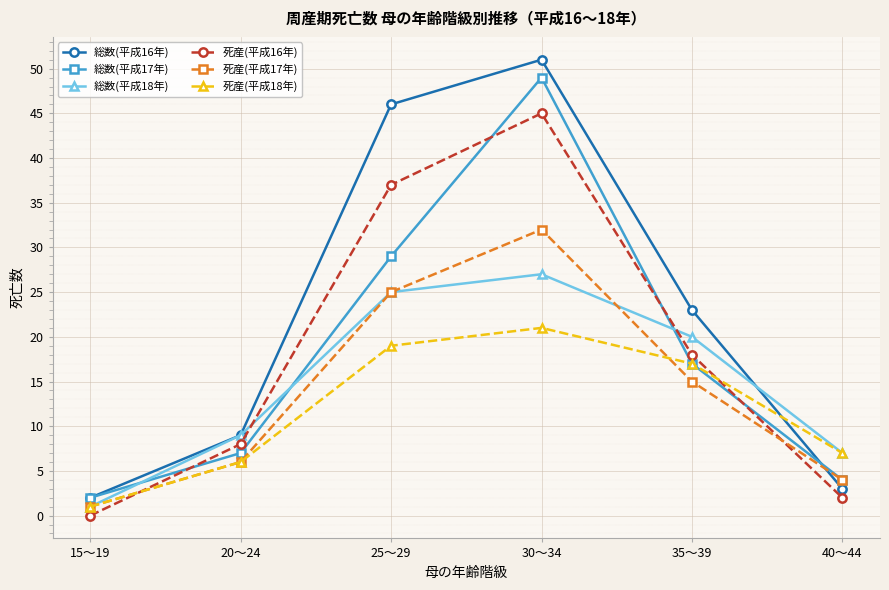

What is the average value of the 死産(平成17年) series?

14